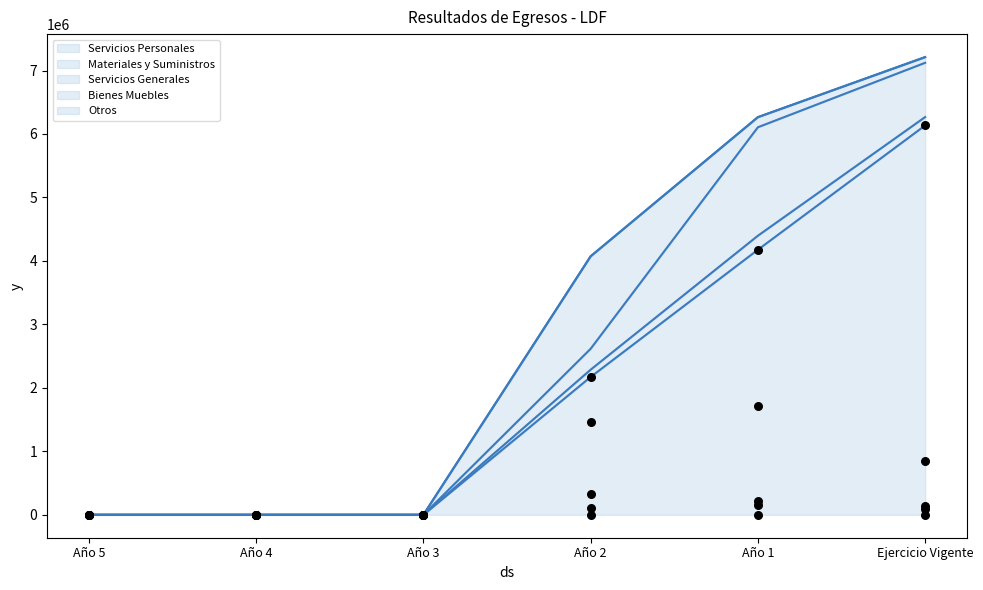

Which series contains the highest Y value?

Servicios Personales